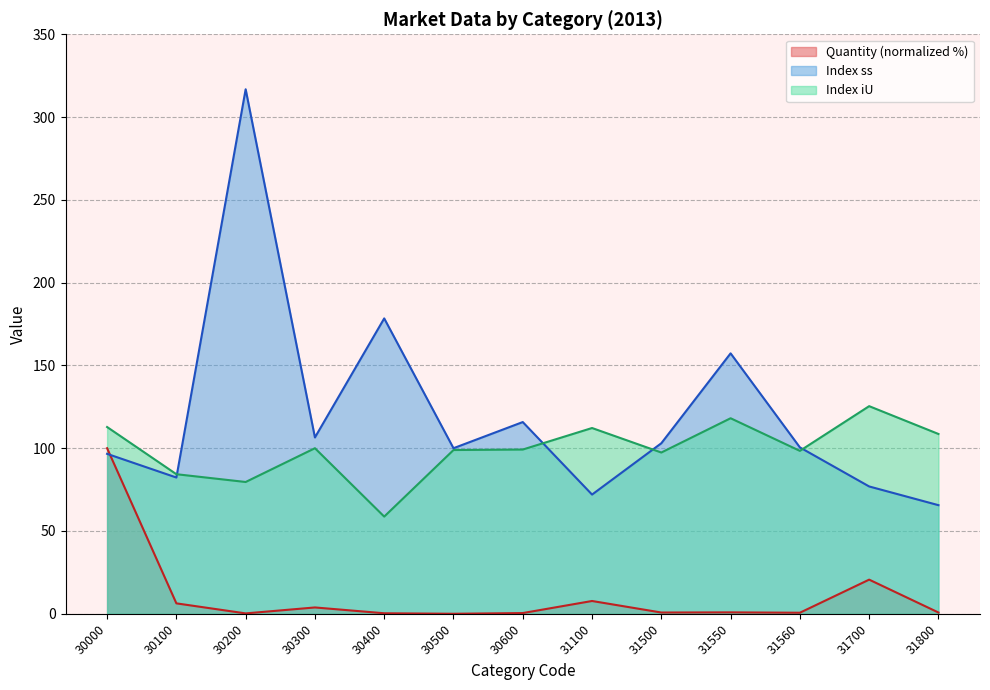

Does the chart display data point markers on the line(s)?

No